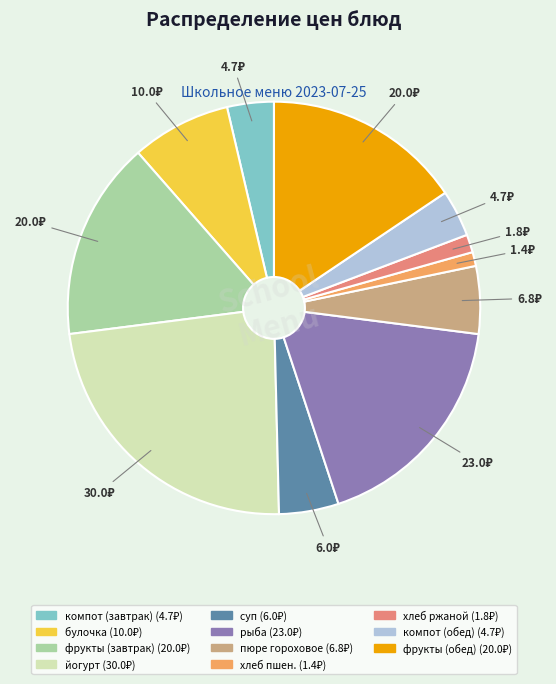

How many segments does this pie chart have?

11